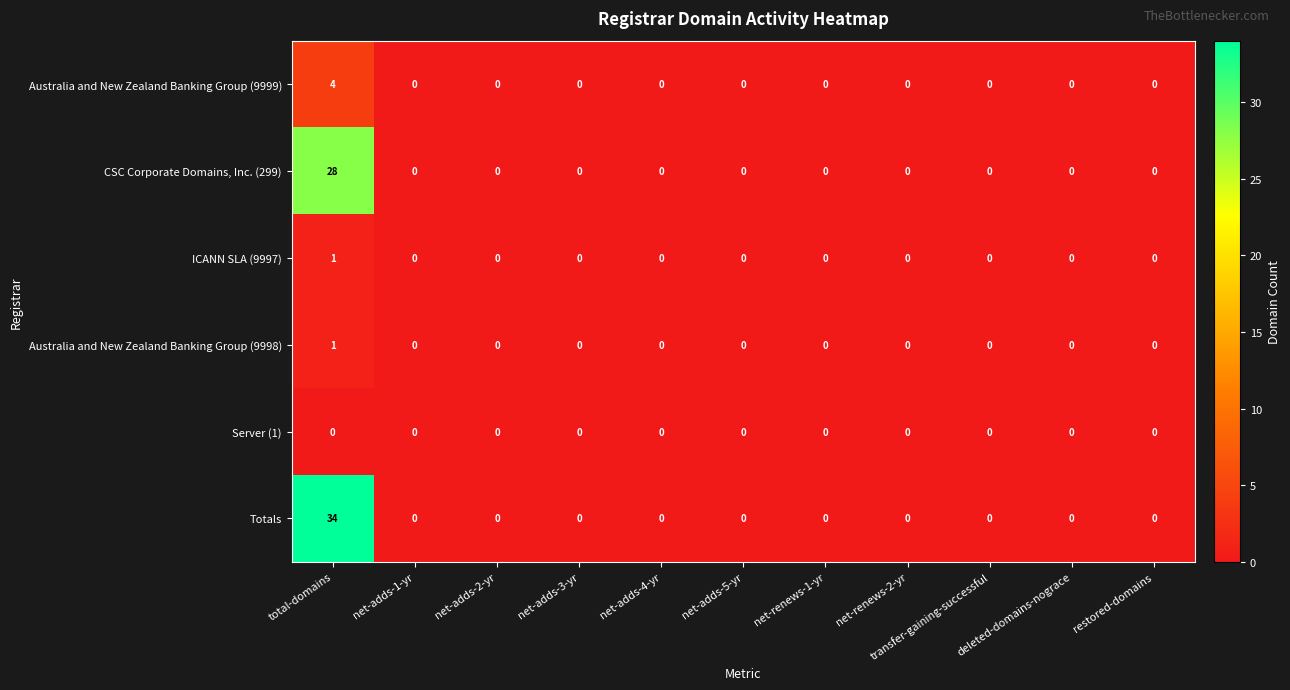

At which category is the sum across all series the highest?

total-domains